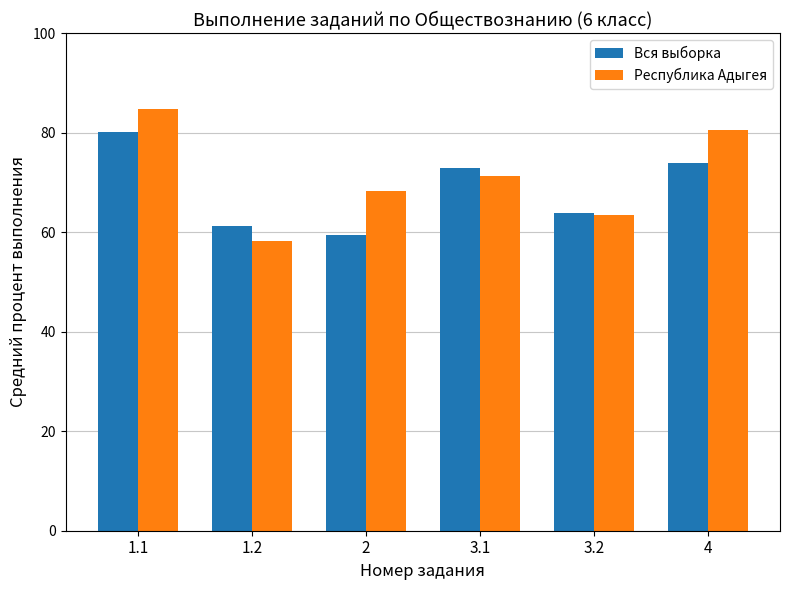

What position from the left is 3.2?

5